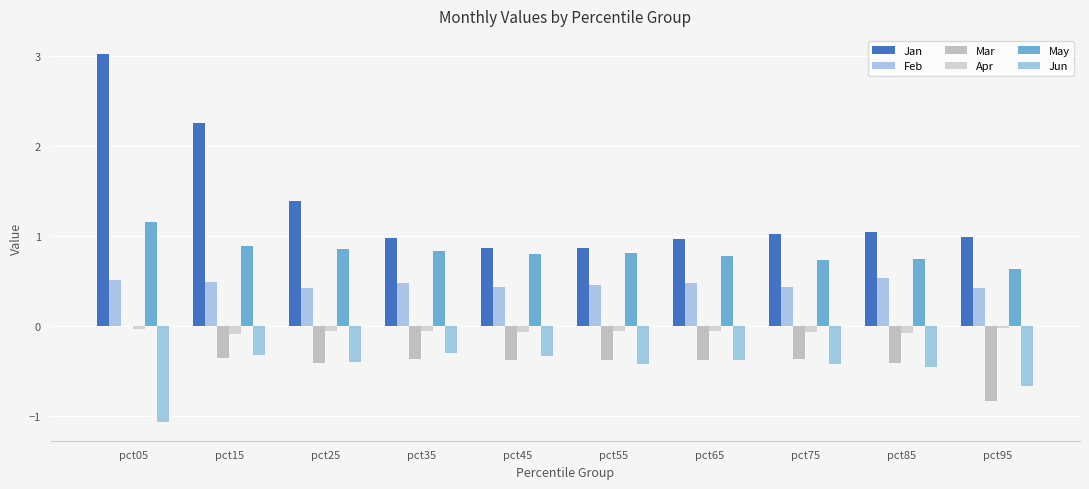

How many groups of bars are there?

10